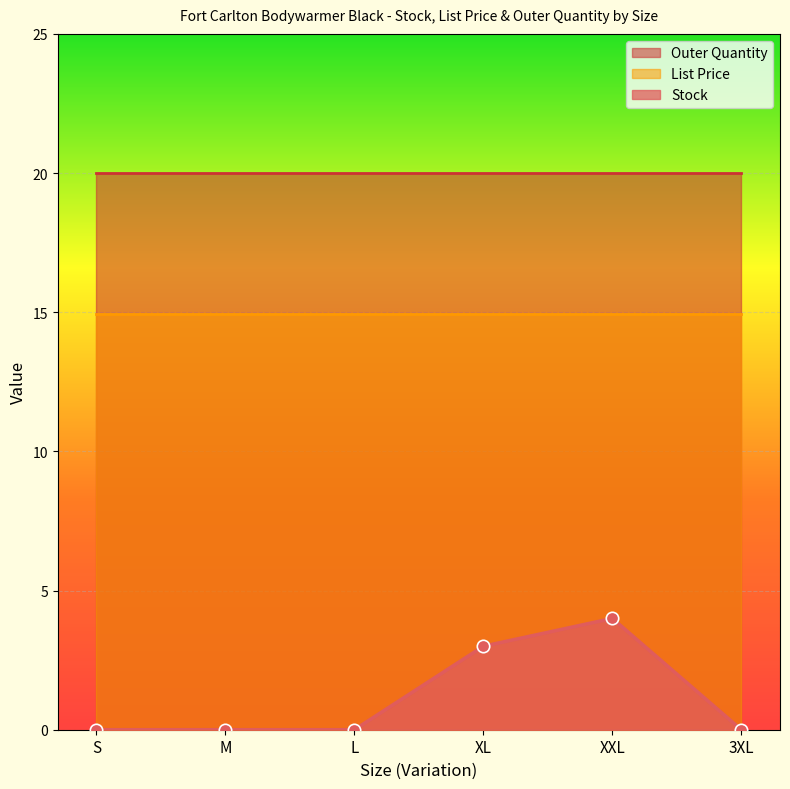

Which series has the largest total across all categories?

Outer Quantity